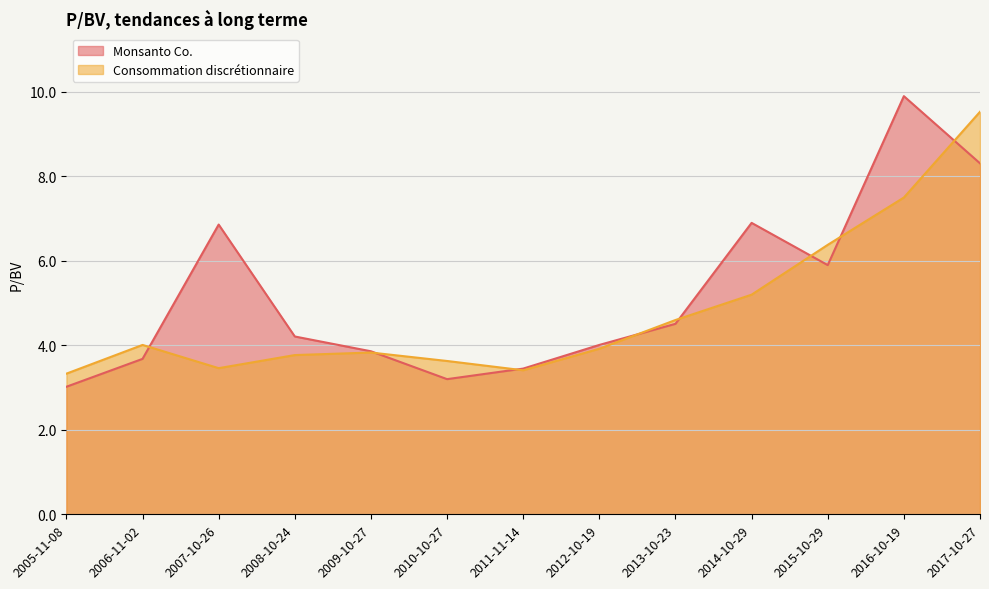

What is the difference between the maximum and minimum values in the Consommation discrétionnaire series?

6.2